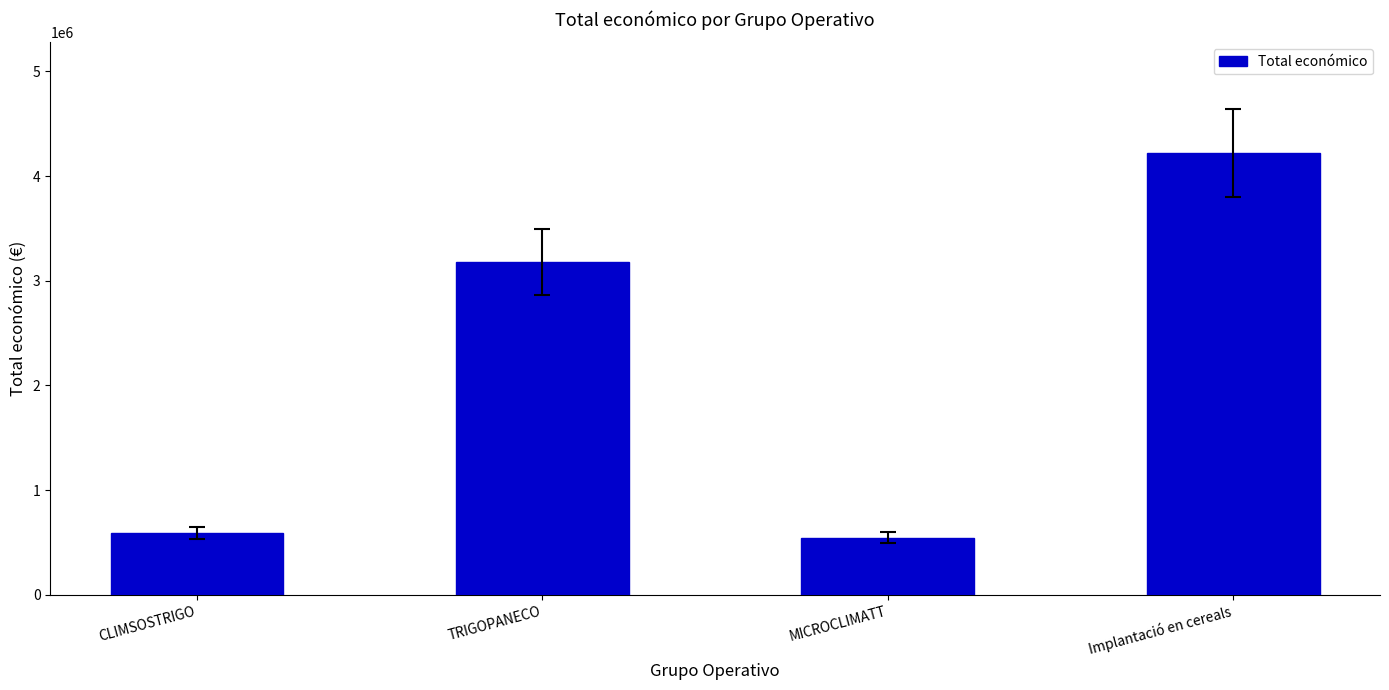

Are the bars horizontal?

No